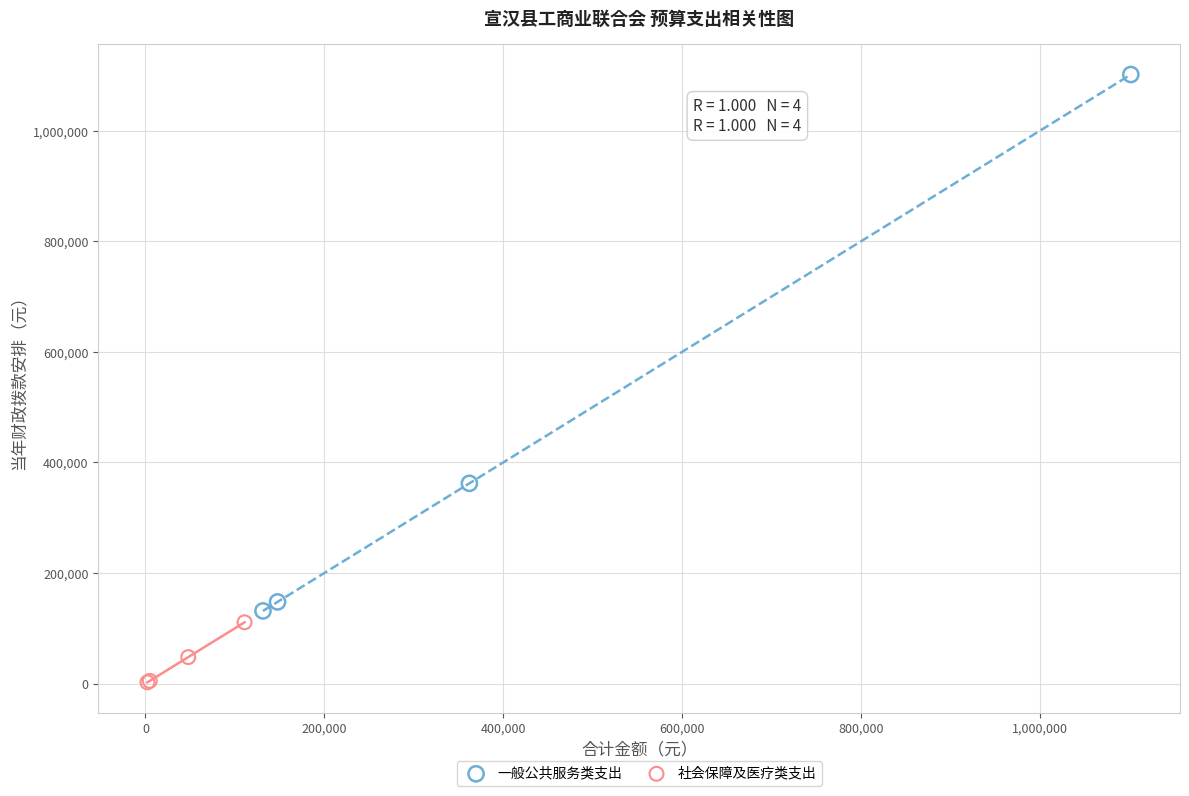

Which series has the largest Y range (max minus min)?

一般公共服务类支出